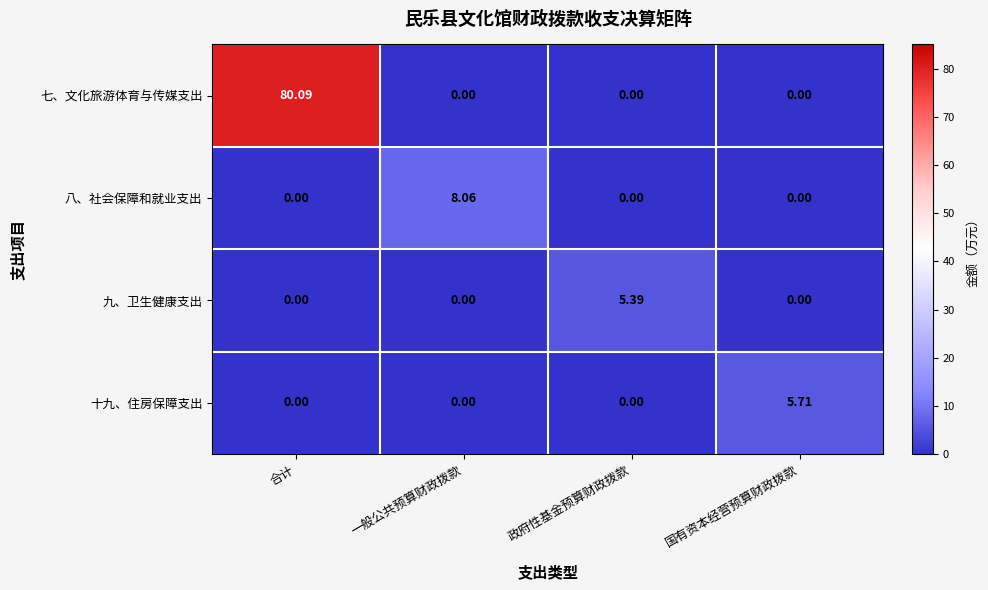

At which category is the sum across all series the highest?

合计